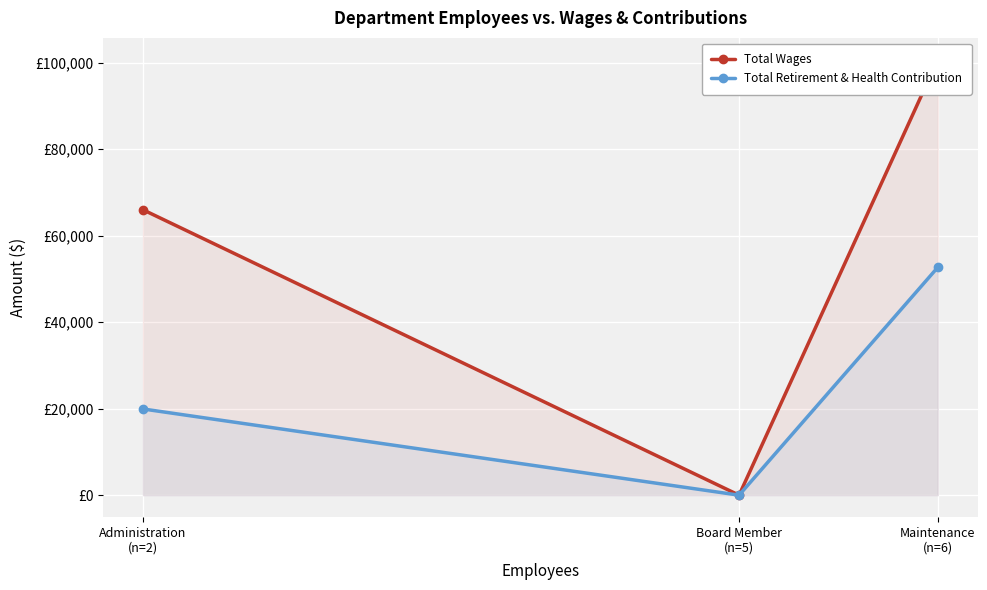

Is it true that Total Retirement & Health Contribution equals 21710 at Board Member
(n=5)?

False